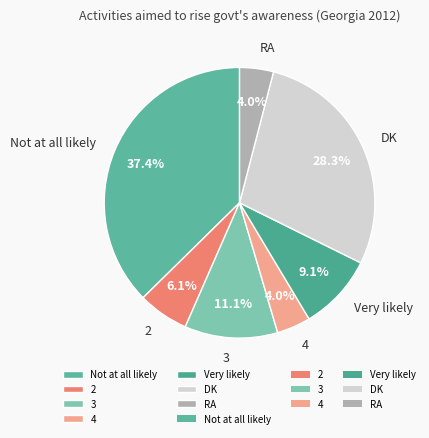

Which slice is the largest?

Not at all likely